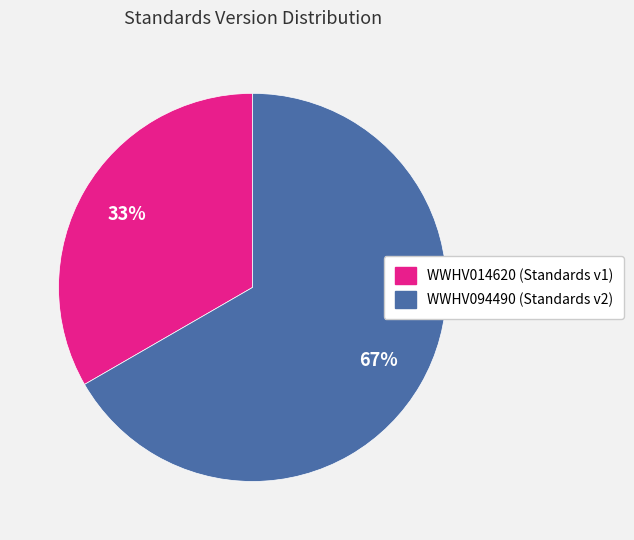

Do WWHV014620 and WWHV094490 together represent more than half of the pie?

Yes